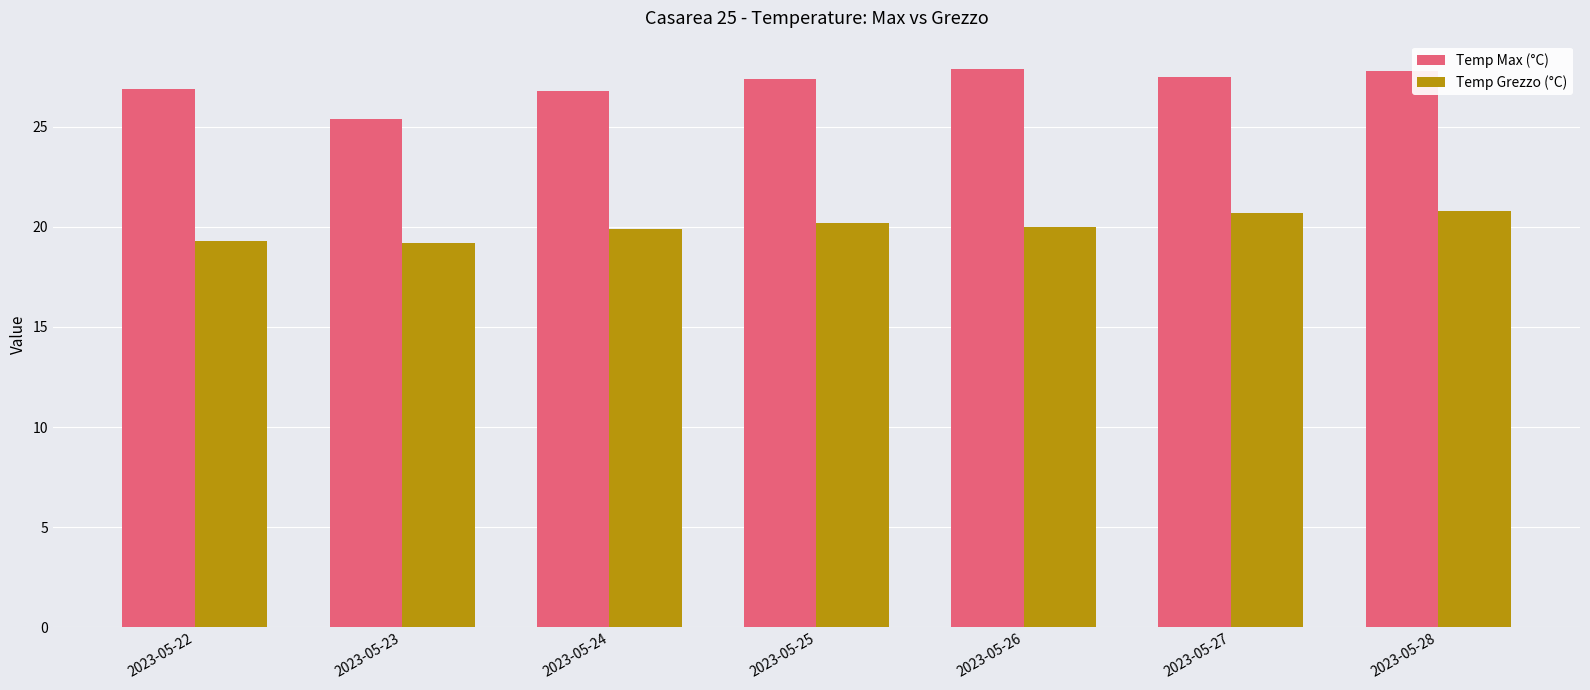

What is the spread (max minus min) of values at 2023-05-26?

7.9